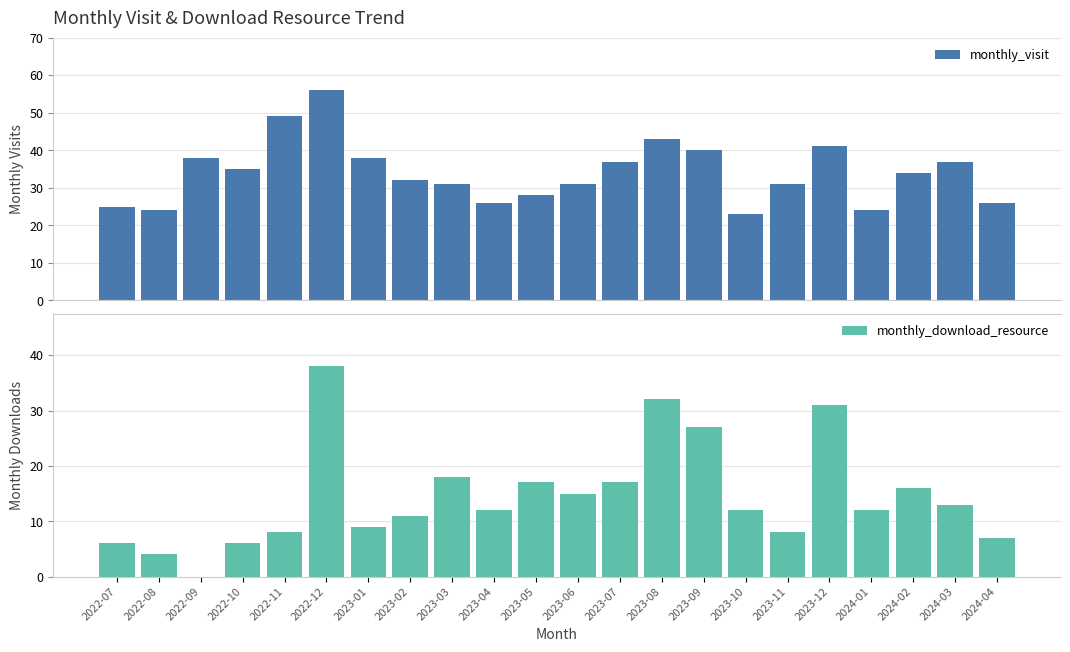

Reading right to left, what are all the values shown in this chart?

monthly_visit: 26	37	34	24	41	31	23	40	43	37	31	28	26	31	32	38	56	49	35	38	24	25
monthly_download_resource: 7	13	16	12	31	8	12	27	32	17	15	17	12	18	11	9	38	8	6	0	4	6